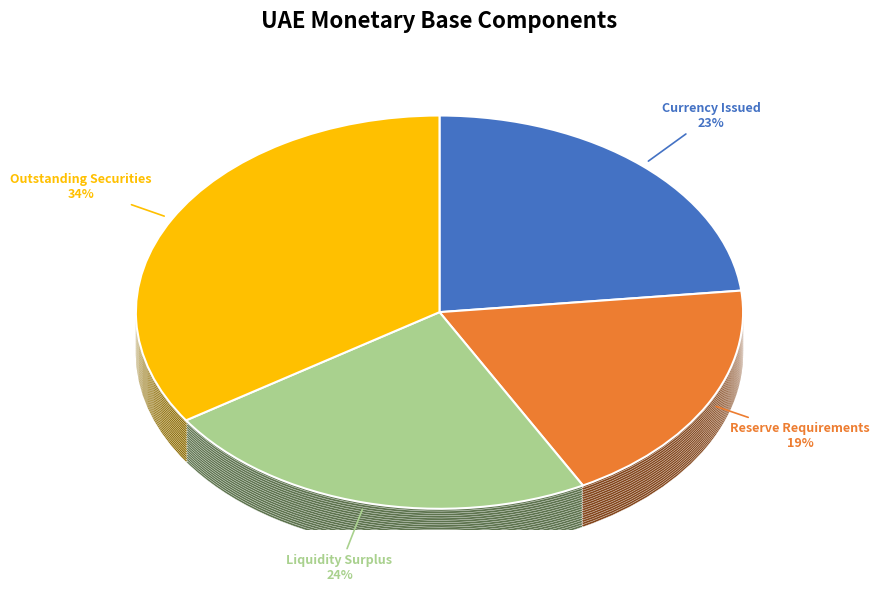

Does Outstanding Securities represent more than half of the total?

No